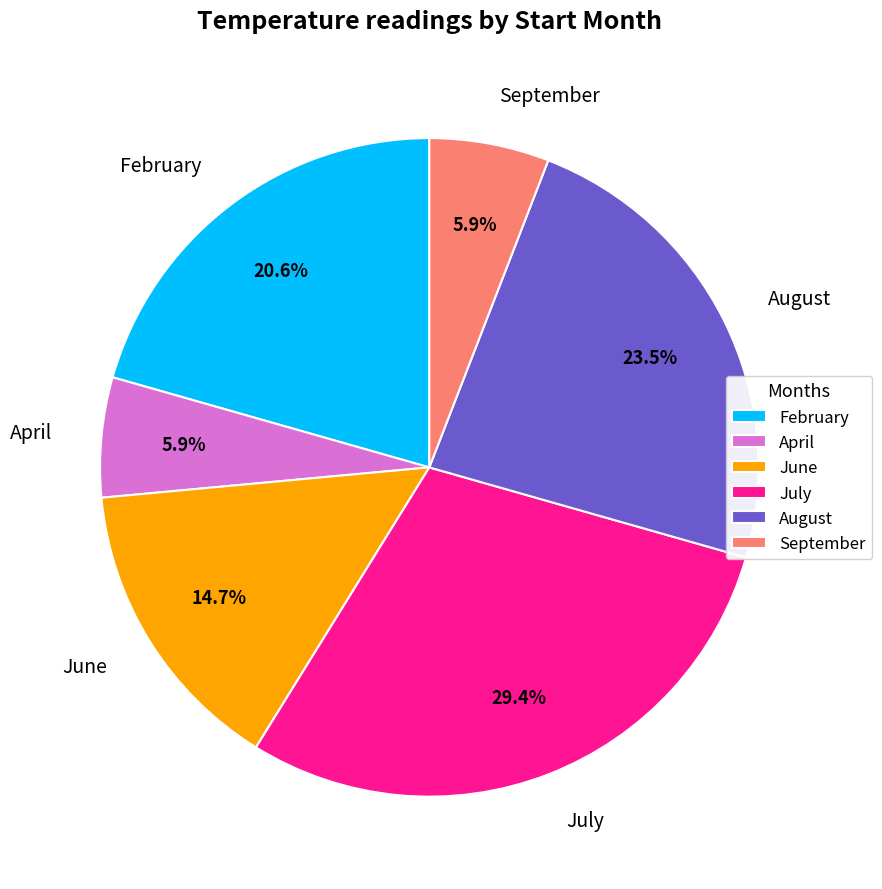

What is the largest slice in the pie chart?

July